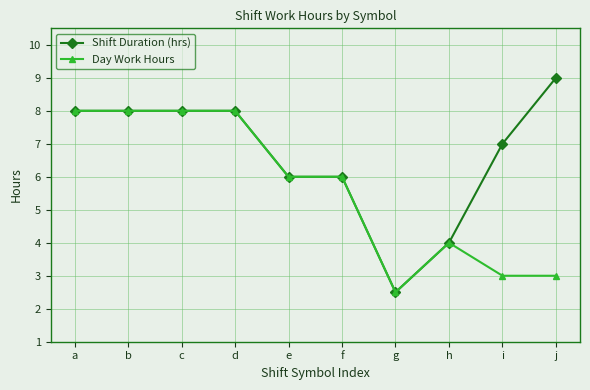

Rank the series by their average value, from highest to lowest.

Shift Duration (hrs), Day Work Hours